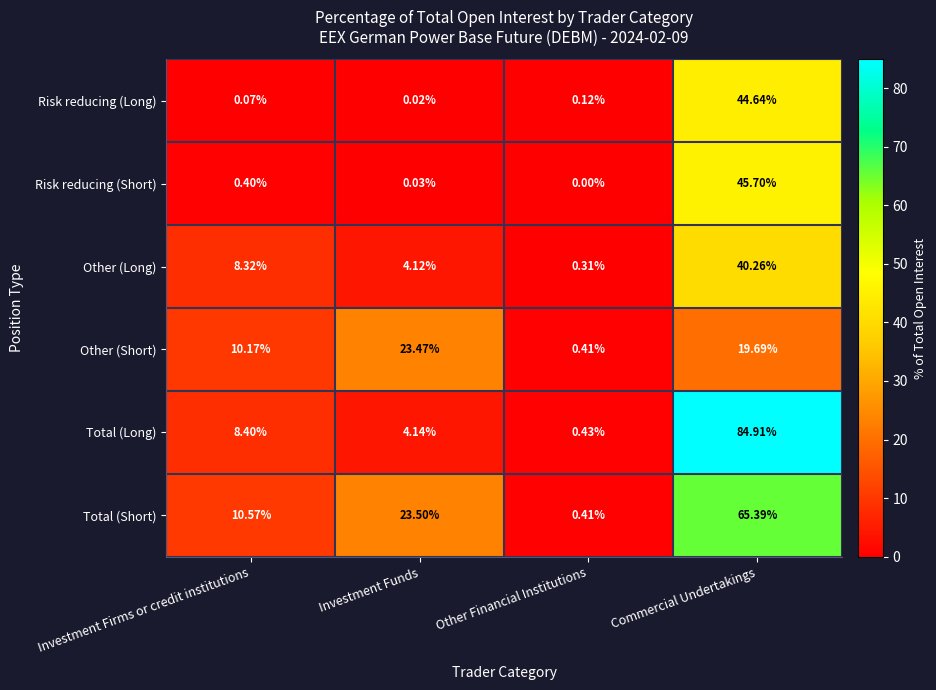

What is the maximum value shown in the chart?

84.9